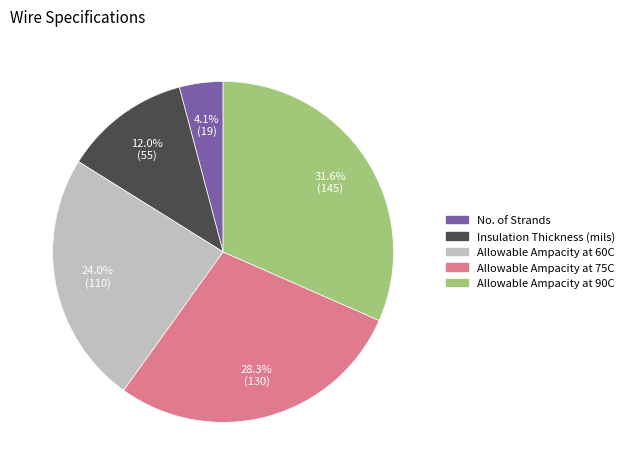

Does No. of Strands account for over 50% of the chart?

No